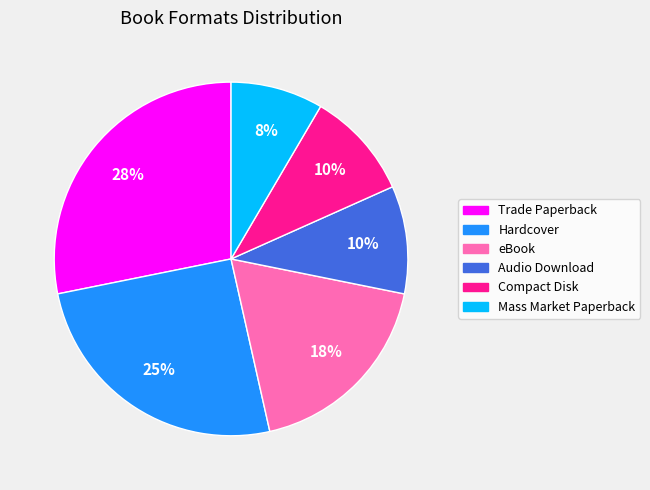

To the nearest percent, what is the difference between the largest and smallest slice percentages?

20%